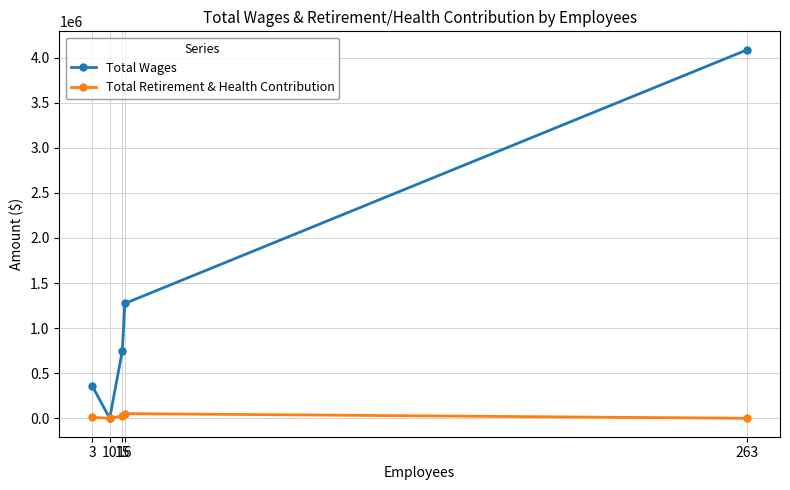

What is the spread (max minus min) of values at 15?

723288